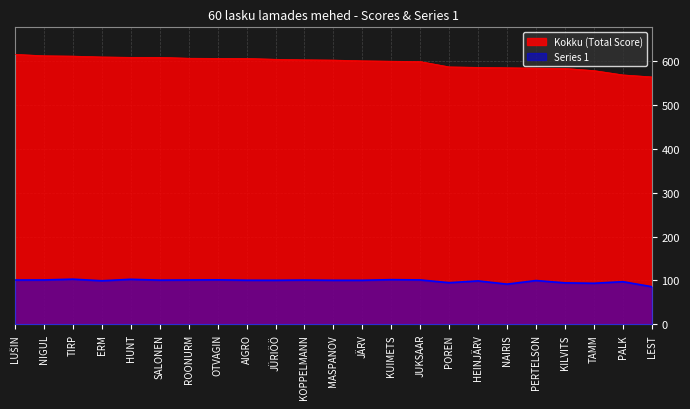

At which label does Series 1 first exceed 100?

LUŠIN